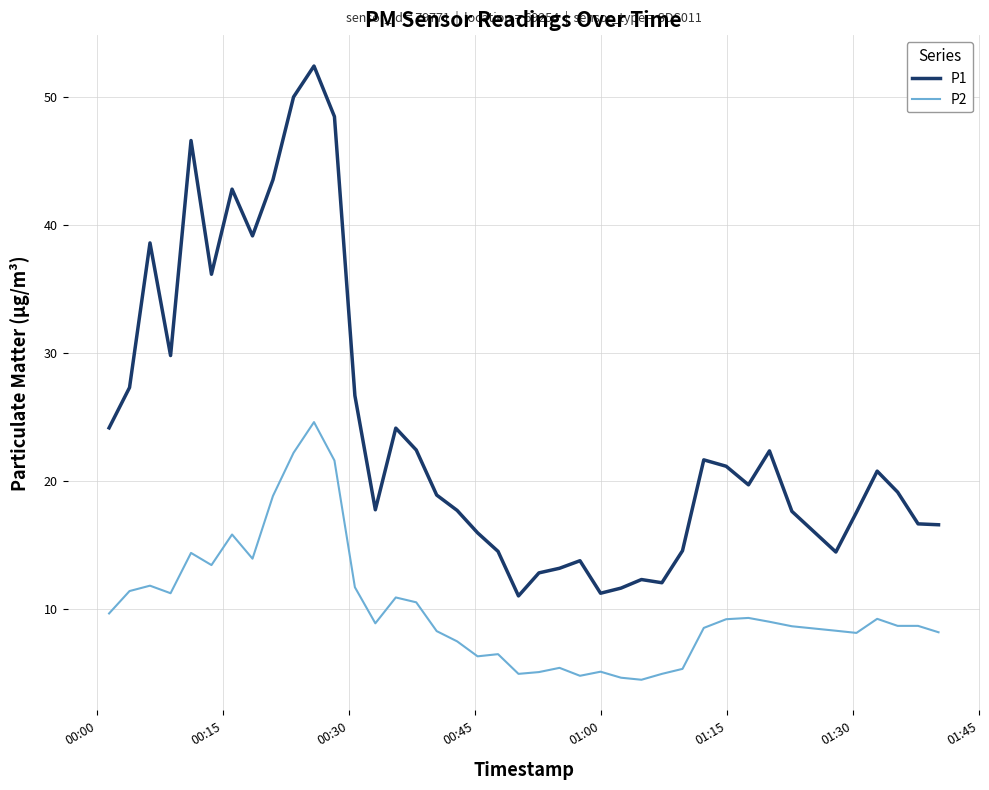

Which series has the widest spread of values?

P1